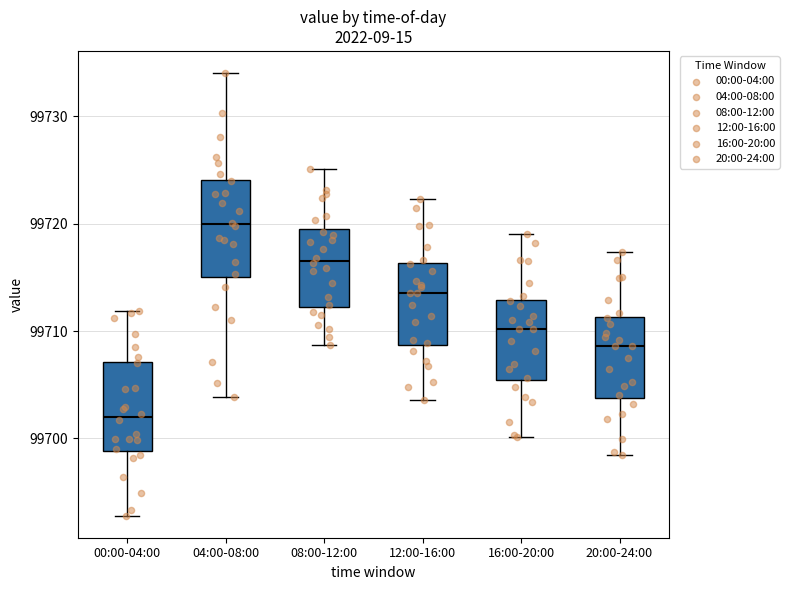

Which box has the highest median line?

04:00-08:00